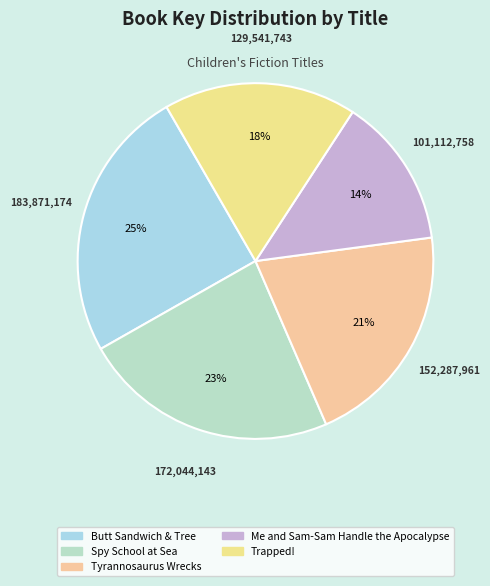

To the nearest percent, what is the average slice percentage?

20%